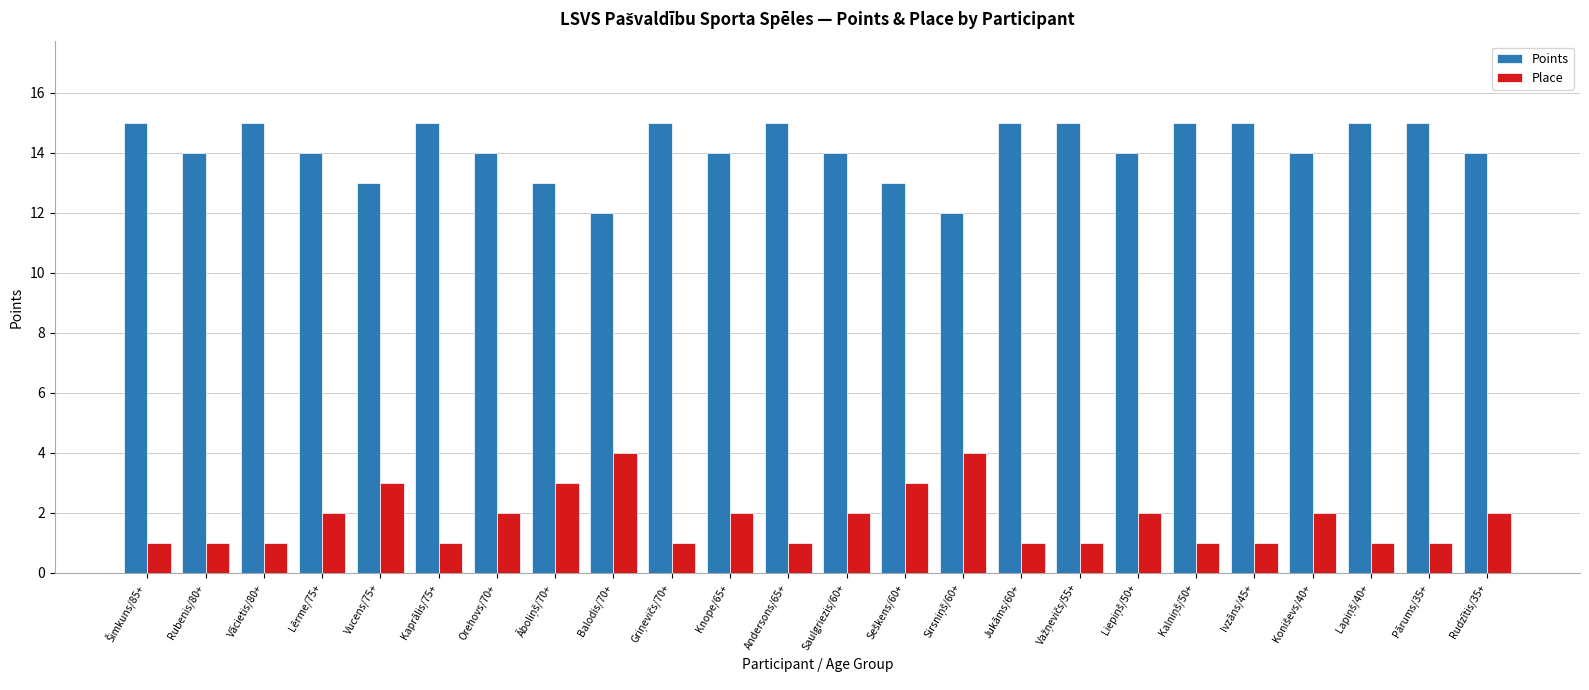

What is the total value across all series at Jukāms/60+?

16